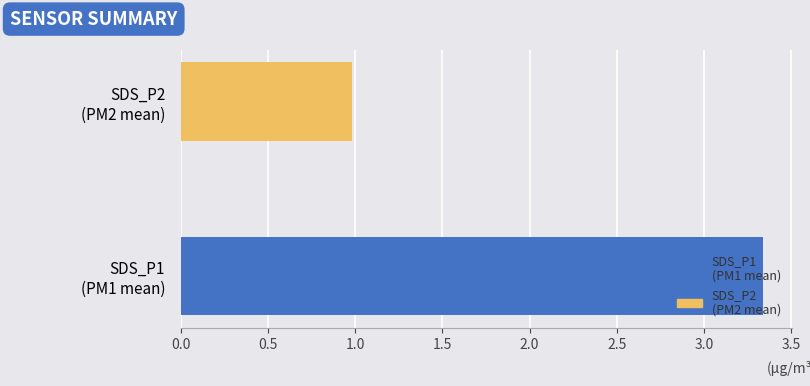

What is the sum of all values?

4.3